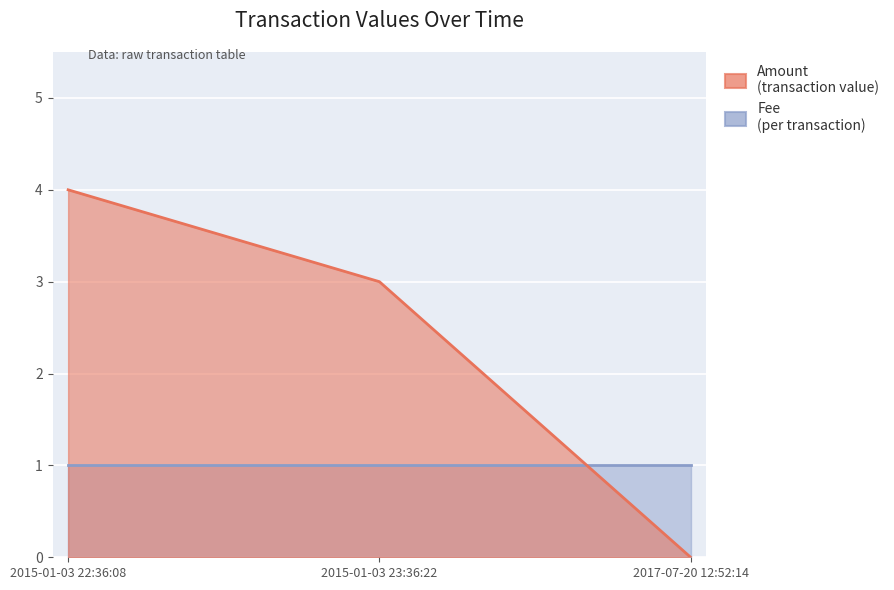

Which series has the largest range (max minus min)?

Amount